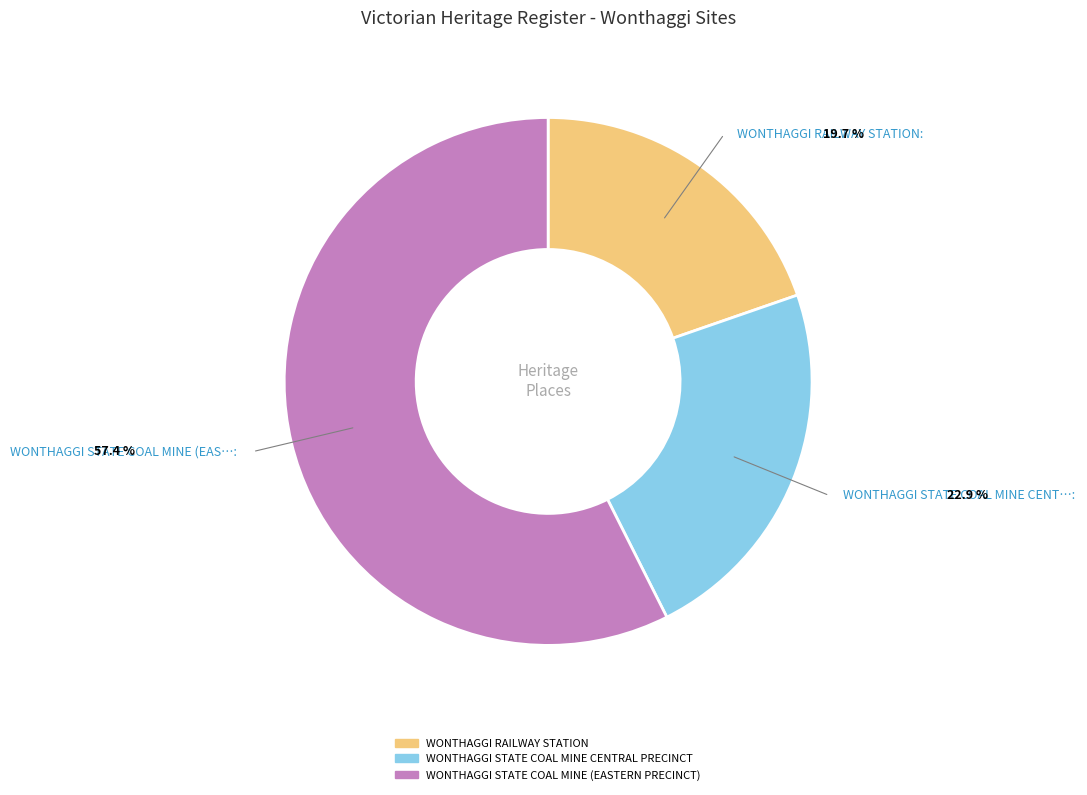

How many slices are in this pie chart?

3